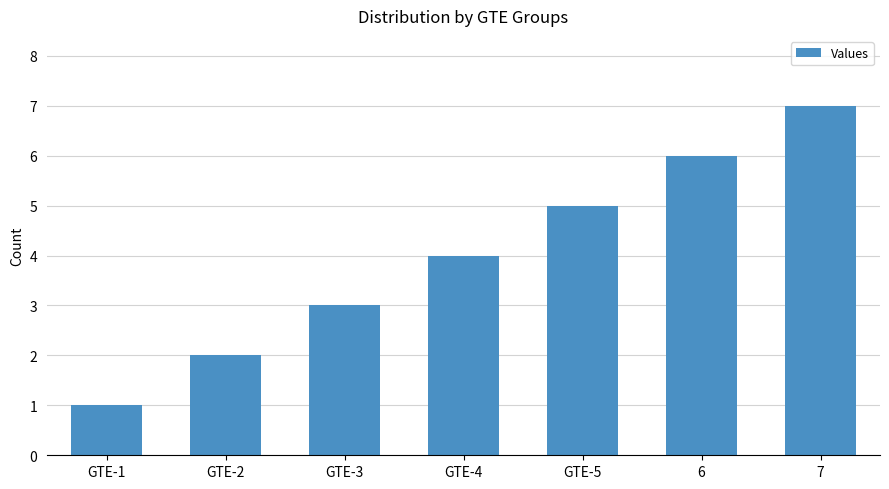

List the labels in order of value, largest first.

7, 6, GTE-5, GTE-4, GTE-3, GTE-2, GTE-1